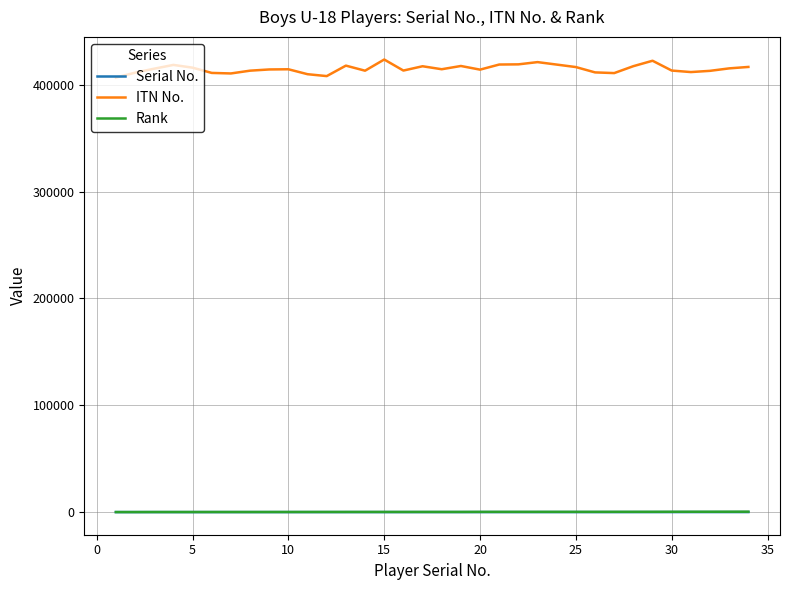

How many values in the Serial No. series are below 17?

16